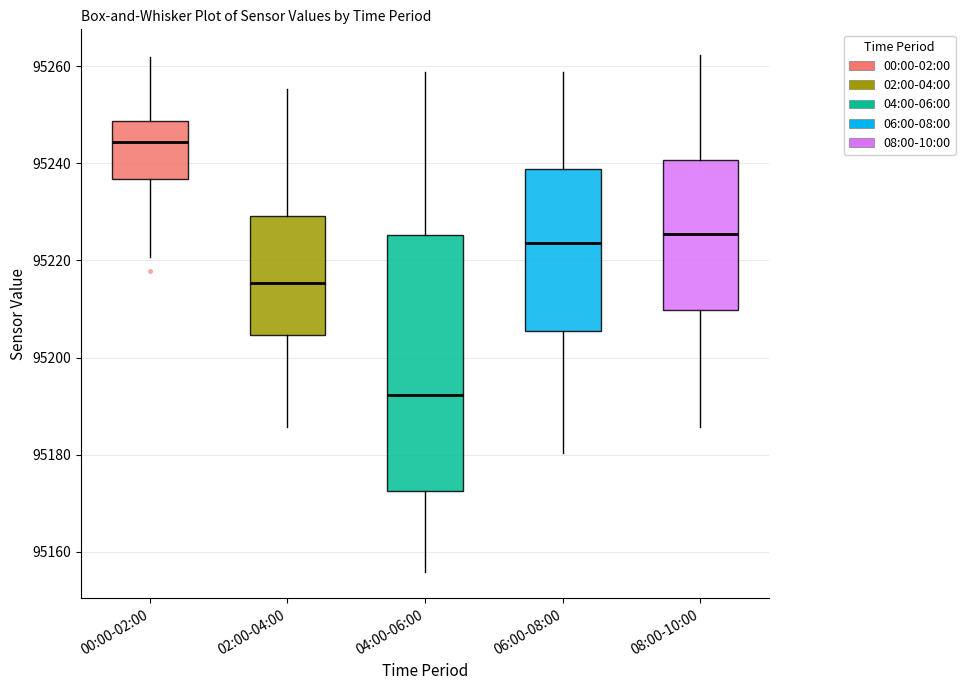

Reading left to right, transcribe this box plot: for each box, give where its median line is, the range the box spans, and where its two whiskers end, as read against the y-axis. The values are not printed on the chart, so give them approximately, as read against the axis.

00:00-02:00: median 95244, box 95236 to 95248, whiskers 95220 to 95262
02:00-04:00: median 95216, box 95204 to 95230, whiskers 95186 to 95256
04:00-06:00: median 95192, box 95172 to 95226, whiskers 95156 to 95258
06:00-08:00: median 95224, box 95206 to 95238, whiskers 95180 to 95258
08:00-10:00: median 95226, box 95210 to 95240, whiskers 95186 to 95262